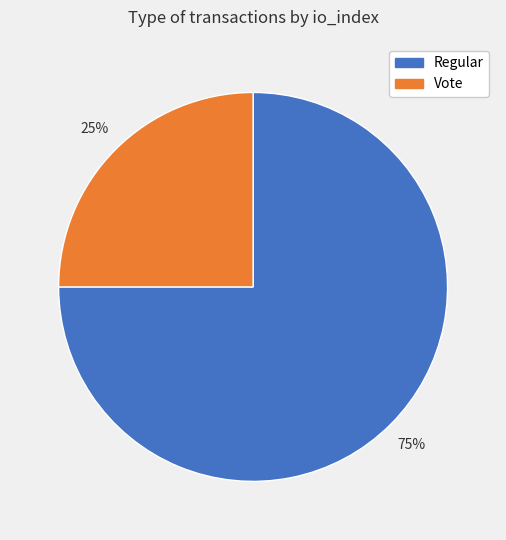

Is it true that Regular is 75% of the pie?

True